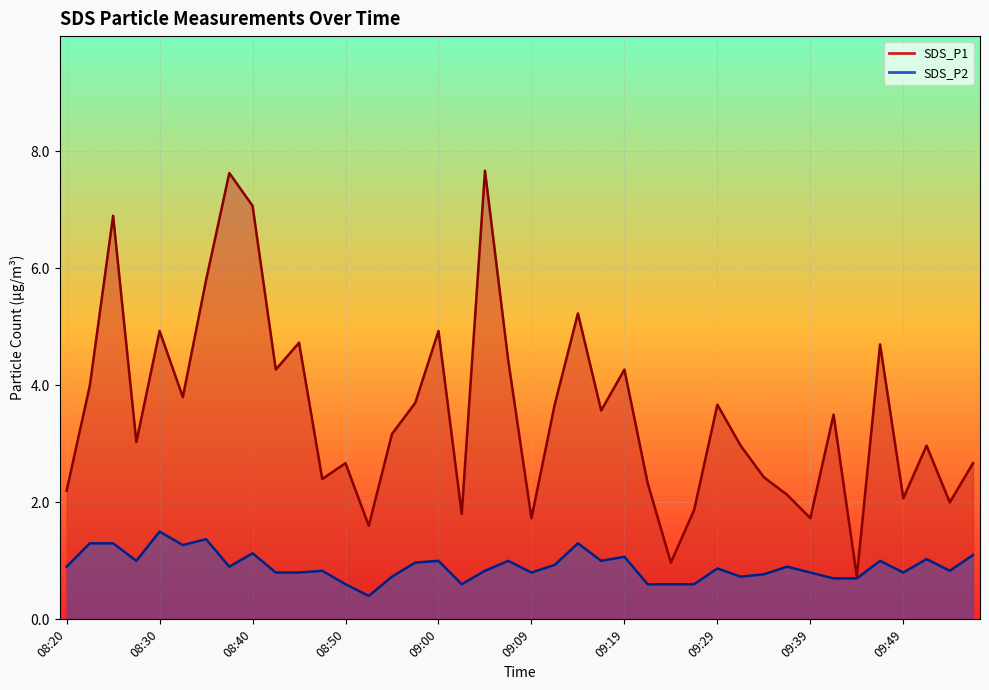

Is the value of SDS_P2 at 09:09 greater than the value of SDS_P1 at 08:47?

No